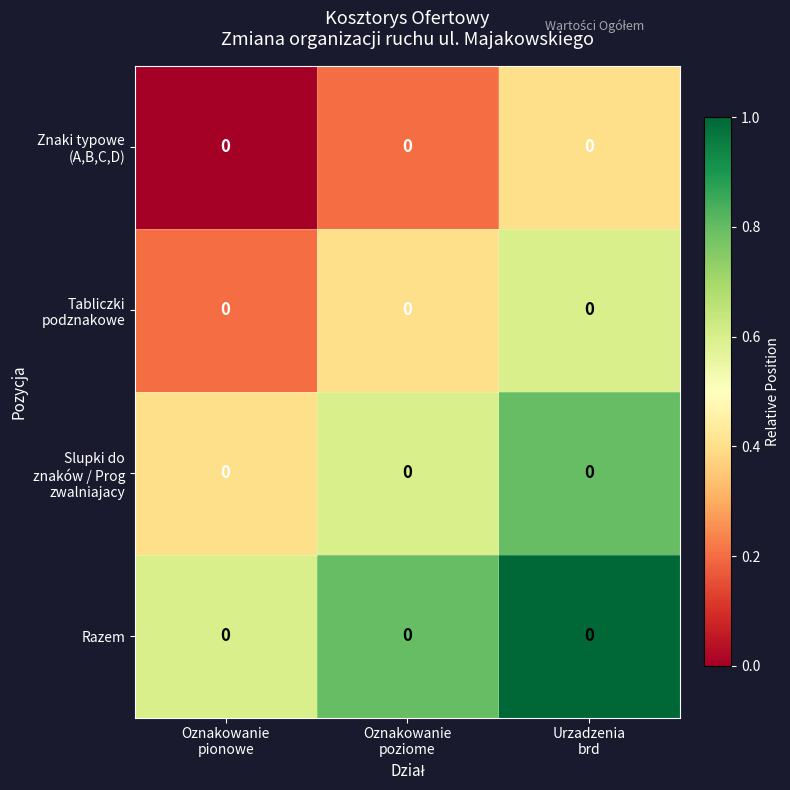

Which category has the lowest value across all series?

Oznakowanie
pionowe